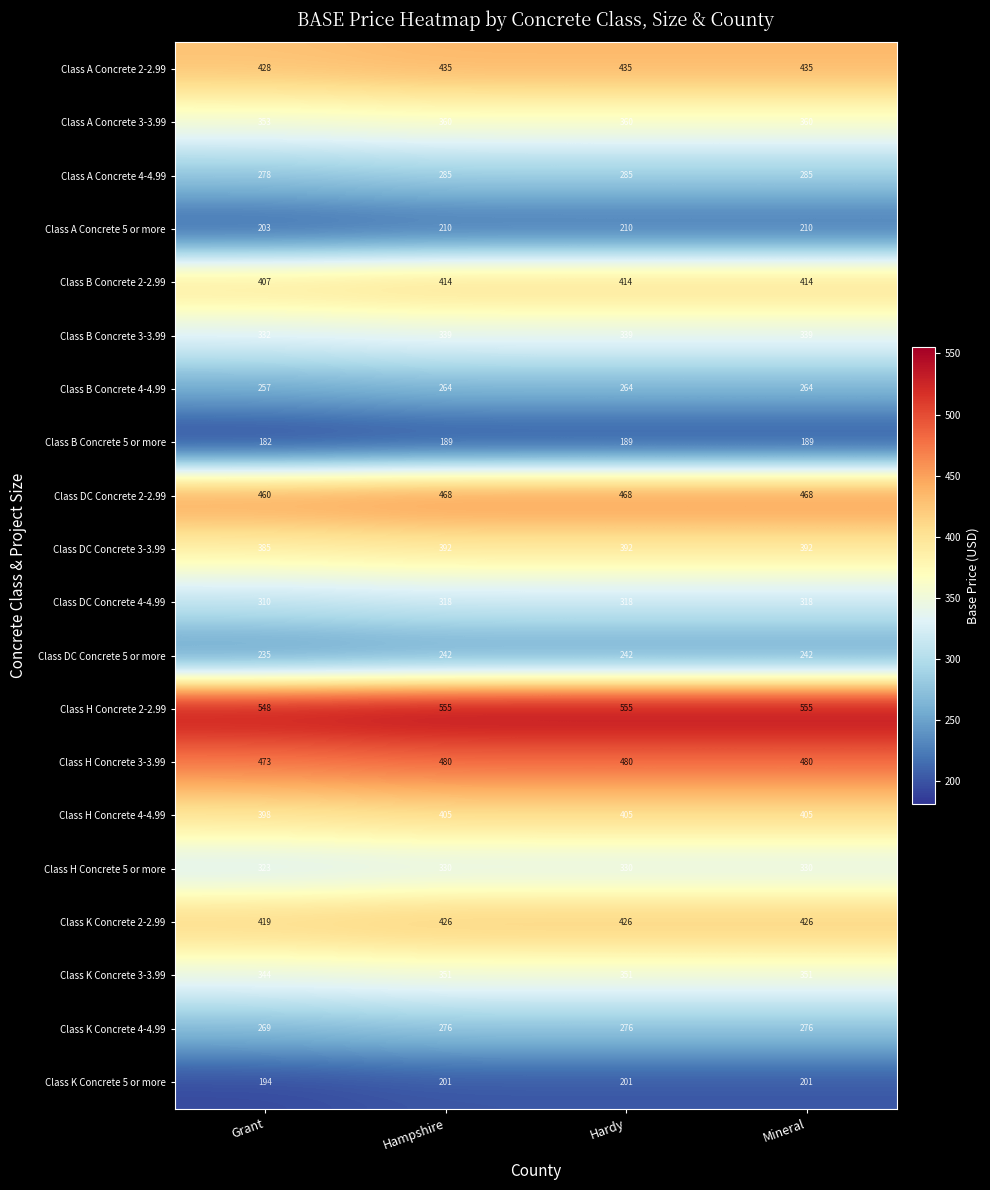

What is the sum of all Class K Concrete 4-4.99 values?

1097